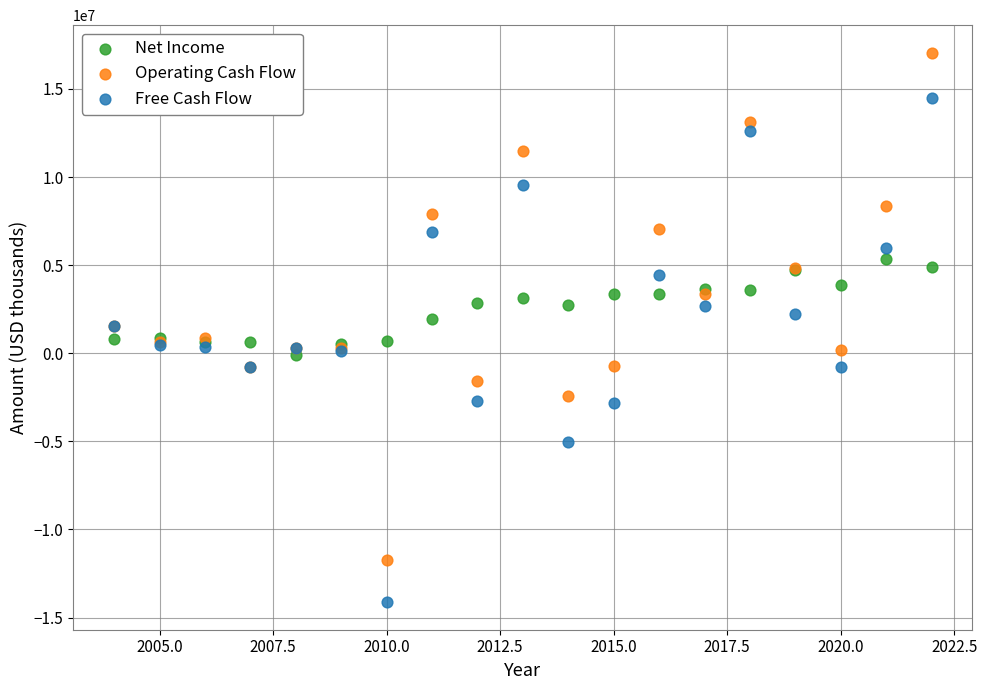

Which series contains the highest Y value?

Operating Cash Flow